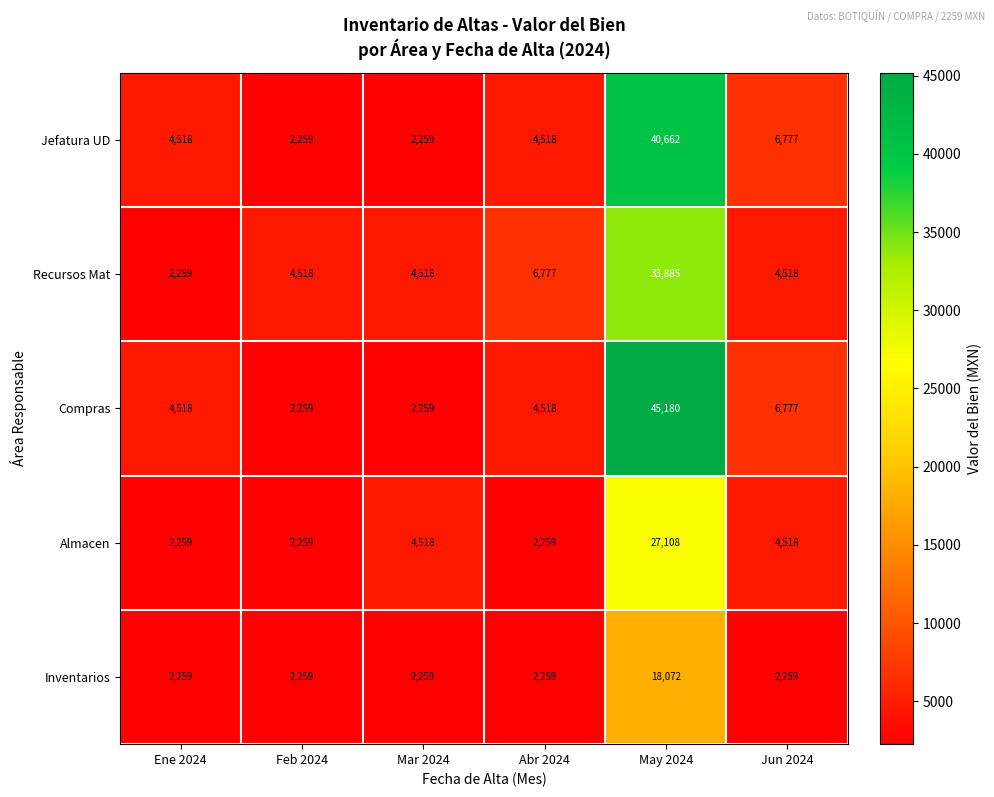

At how many categories does at least one series exceed 3535?

6